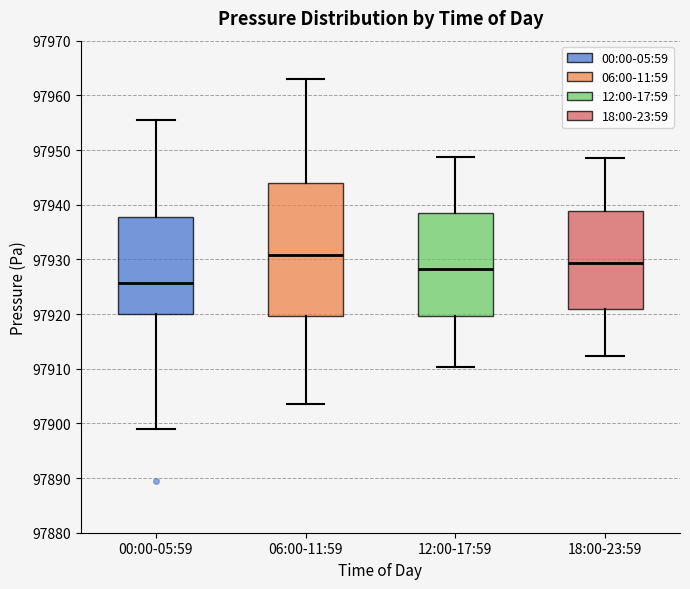

Reading left to right, read every box against the y-axis: the position of its median line, the range the box covers, and the ends of its whiskers. The values are not printed on the chart, so give them approximately, as read against the axis.

00:00-05:59: median 97926, box 97920 to 97938, whiskers 97899 to 97956
06:00-11:59: median 97931, box 97920 to 97944, whiskers 97904 to 97963
12:00-17:59: median 97928, box 97920 to 97938, whiskers 97910 to 97949
18:00-23:59: median 97929, box 97921 to 97939, whiskers 97912 to 97949